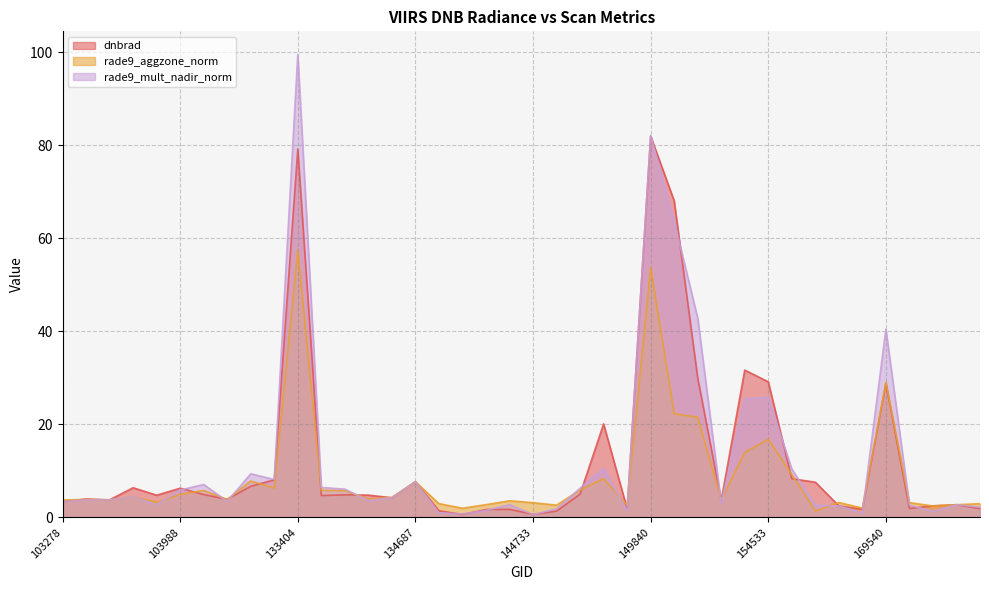

How many intersections are there between rade9_aggzone_norm and dnbrad?

18